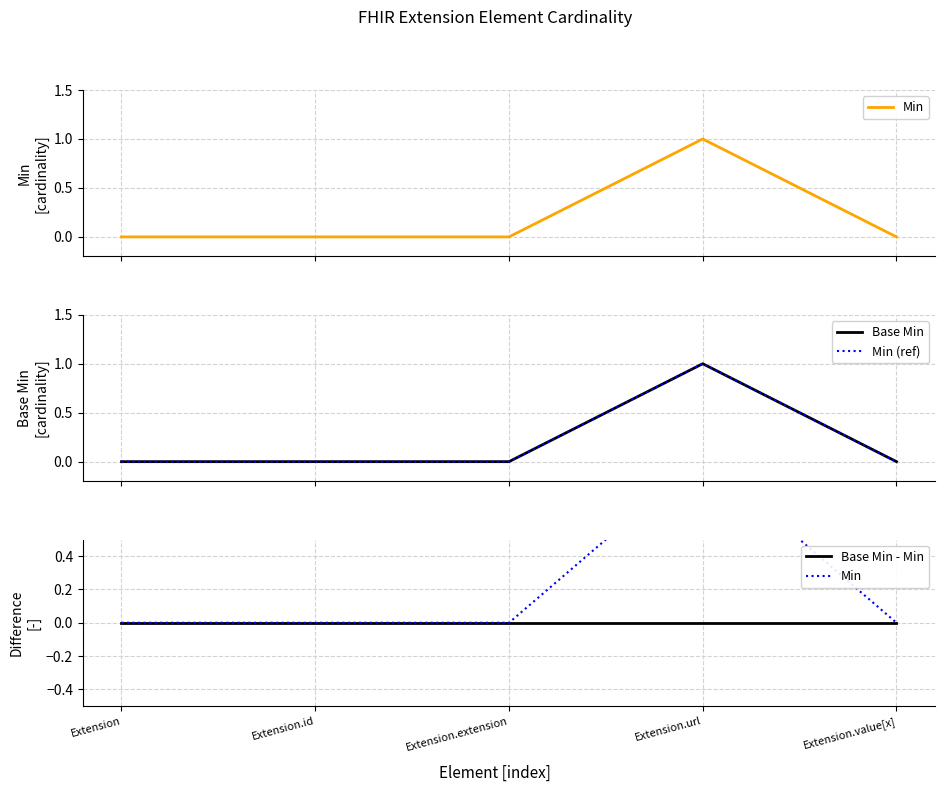

True or false: Base Min has a value of -1 at Extension.

False